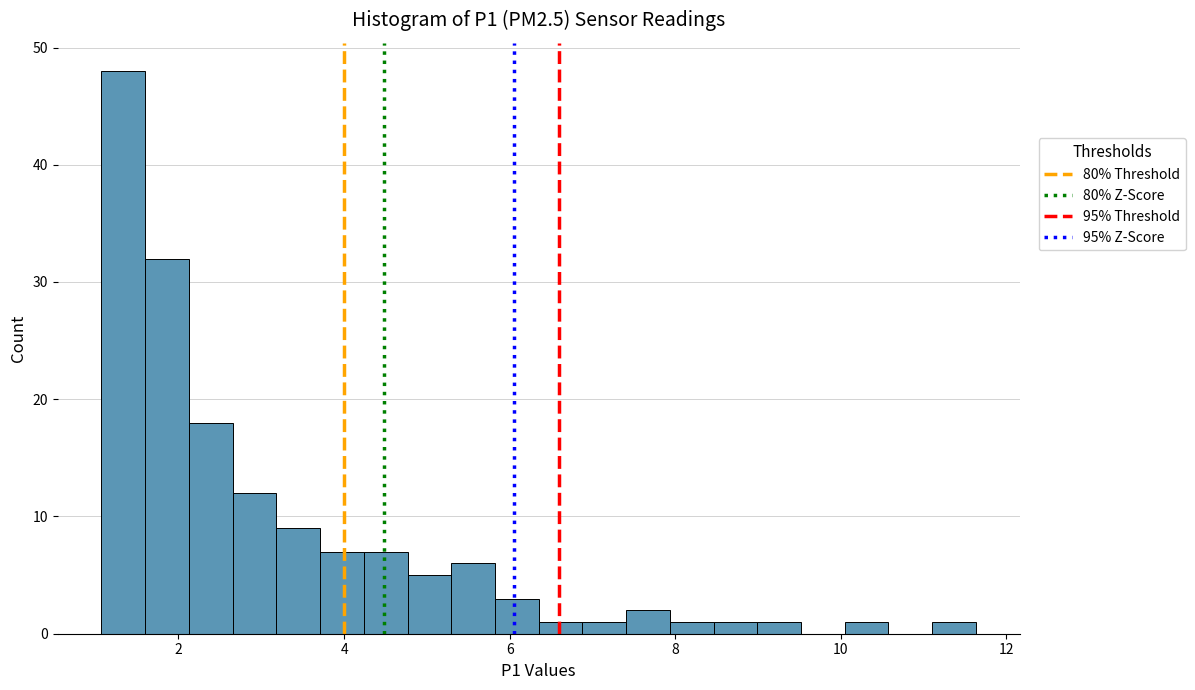

Read against the x-axis, roughly where is the centre of the tallest bar?

1.4